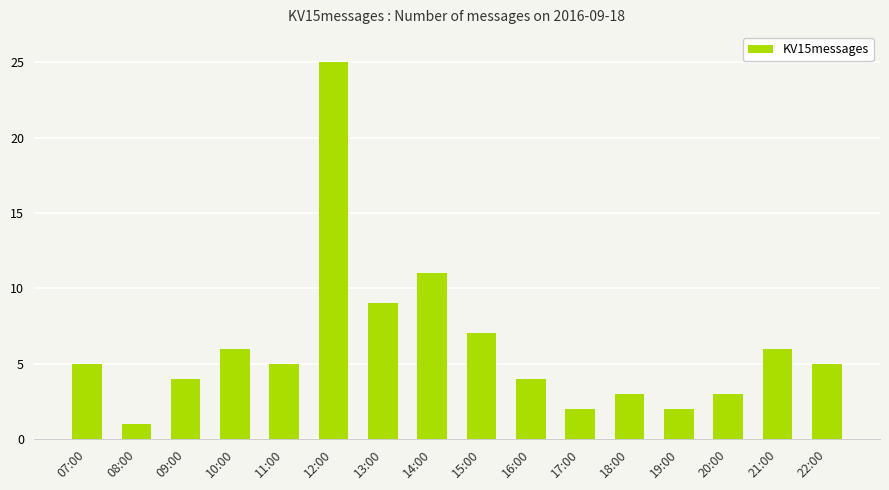

What is the change in value from 12:00 to 19:00?

-23